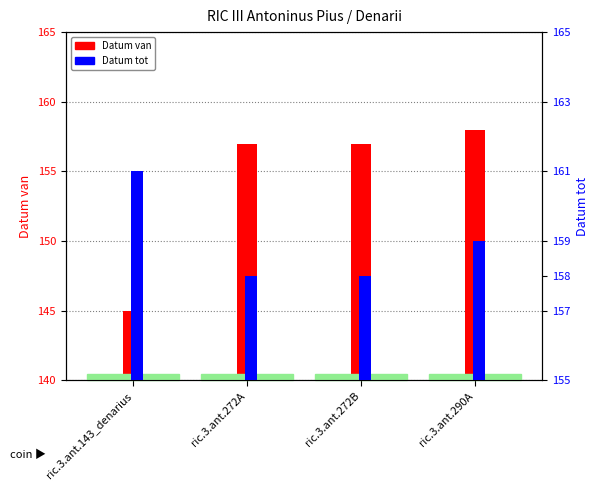

What is the spread (max minus min) of values at ric.3.ant.272B?

1